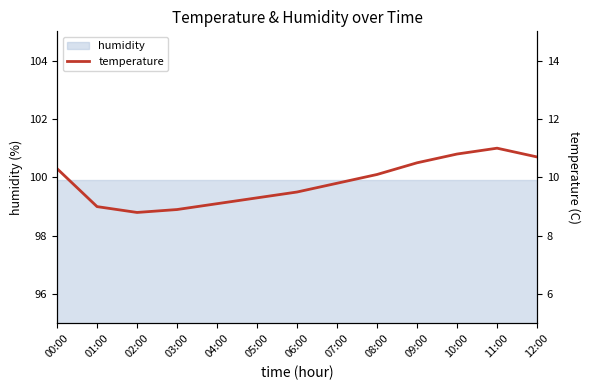

List the labels in order of value, smallest first.

02:00, 03:00, 01:00, 04:00, 05:00, 06:00, 07:00, 08:00, 00:00, 09:00, 12:00, 10:00, 11:00